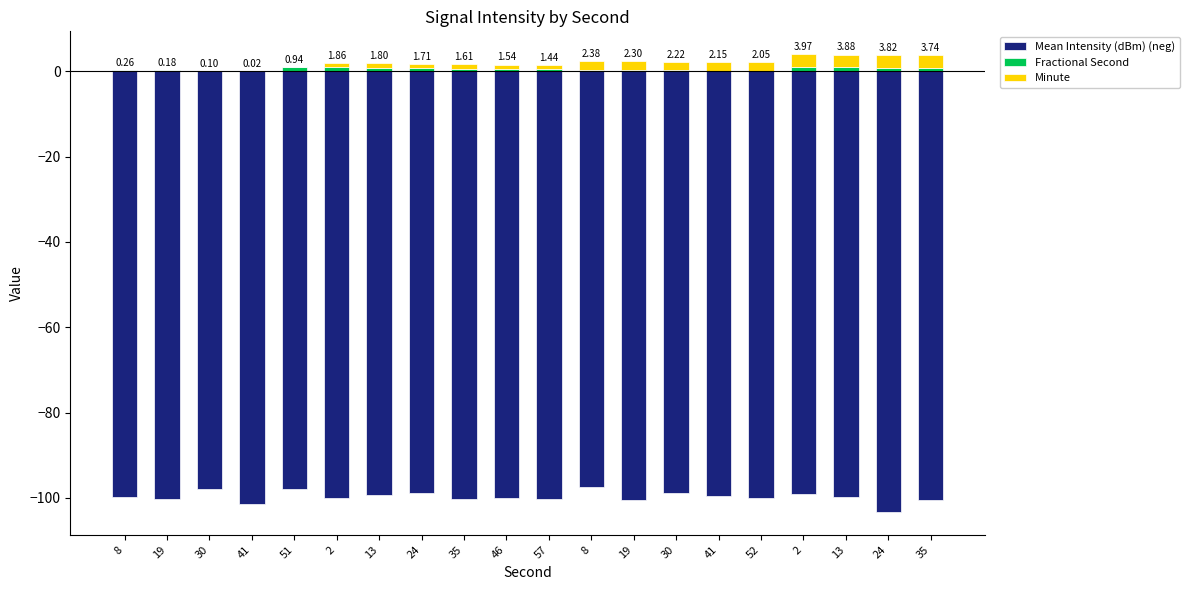

Is it true that Fractional Second equals 0.4 at 8?

True